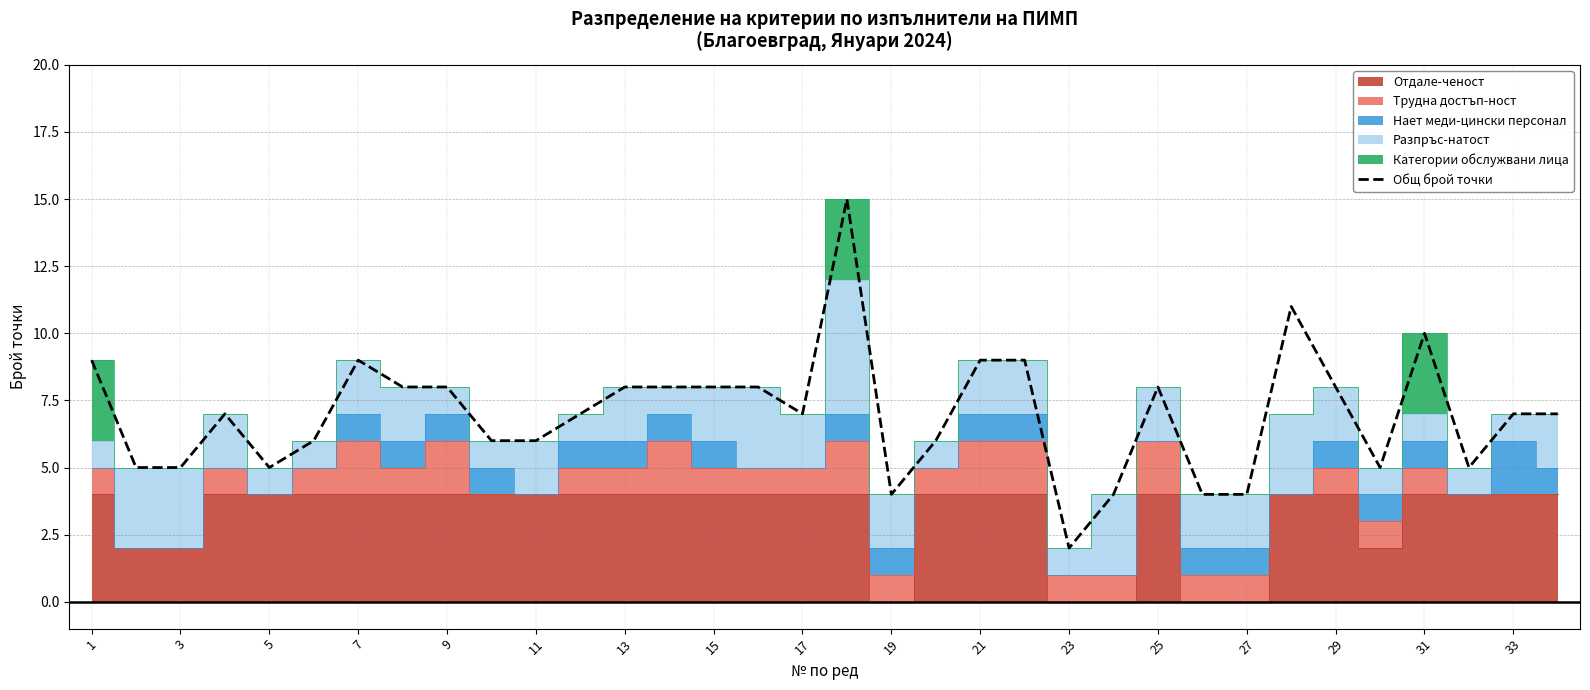

The value of Общ брой точки at 1 is 16. True or false?

False